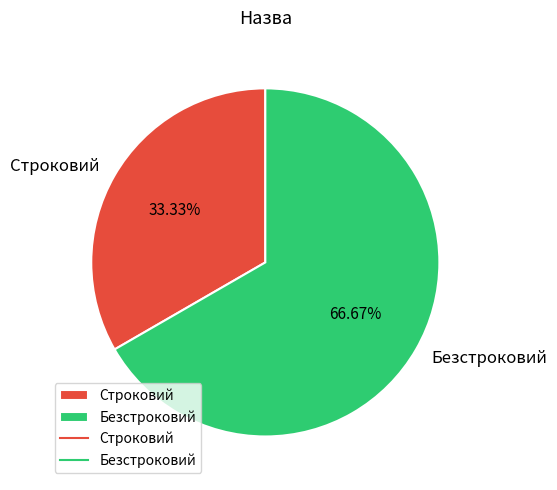

To the nearest percent, what portion does Безстроковий represent?

67%